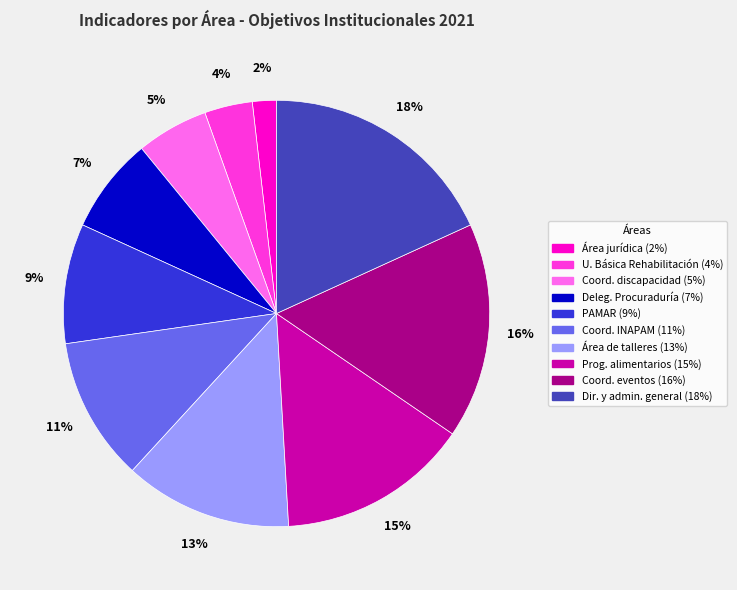

How many slices are in this pie chart?

10